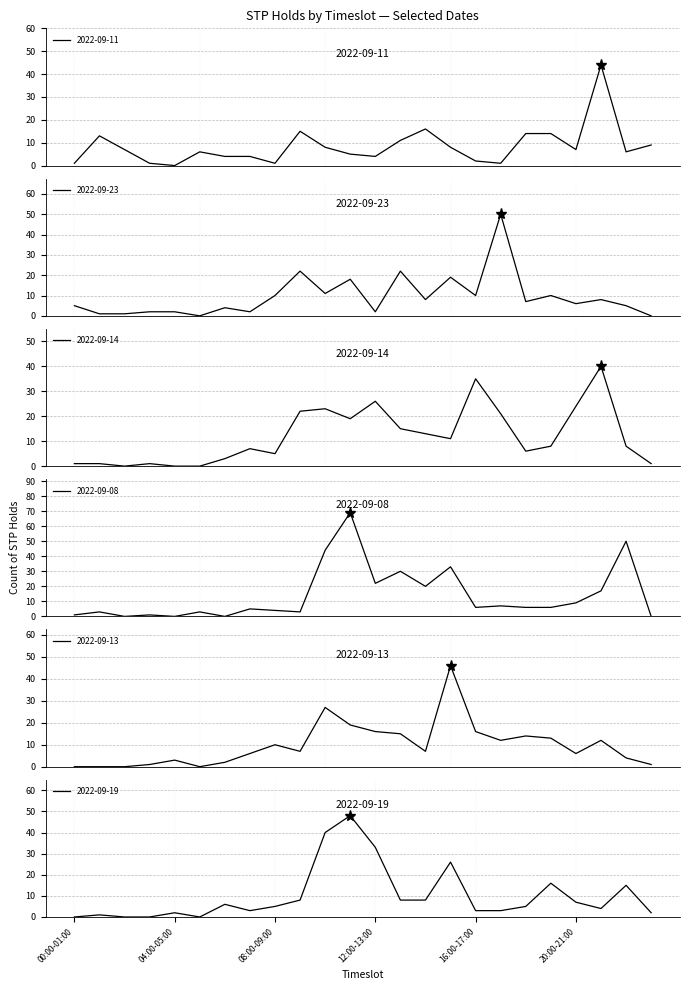

How many values in the 2022-09-14 series exceed 8?

11